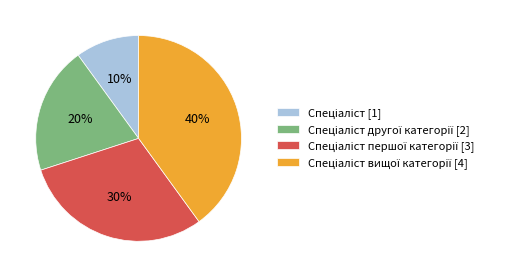

Does any single category account for the majority?

No